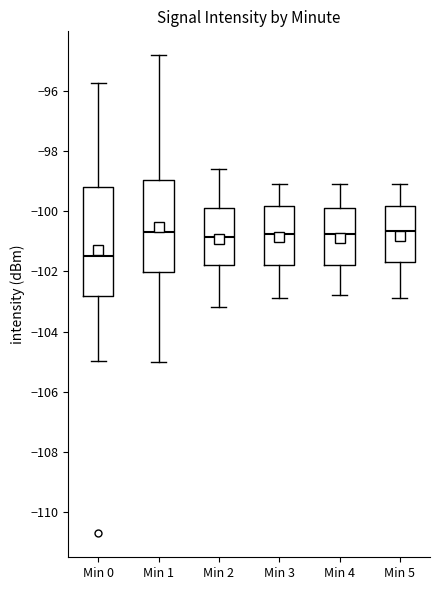

Reading left to right, transcribe this box plot: for each box, give where its median line is, the range the box spans, and where its two whiskers end, as read against the y-axis. The values are not printed on the chart, so give them approximately, as read against the axis.

Min 0: median -101.4, box -102.8 to -99.2, whiskers -105.0 to -95.8
Min 1: median -100.6, box -102.0 to -99.0, whiskers -105.0 to -94.8
Min 2: median -100.8, box -101.8 to -99.8, whiskers -103.2 to -98.6
Min 3: median -100.8, box -101.8 to -99.8, whiskers -102.8 to -99.0
Min 4: median -100.8, box -101.8 to -99.8, whiskers -102.8 to -99.0
Min 5: median -100.6, box -101.6 to -99.8, whiskers -102.8 to -99.0